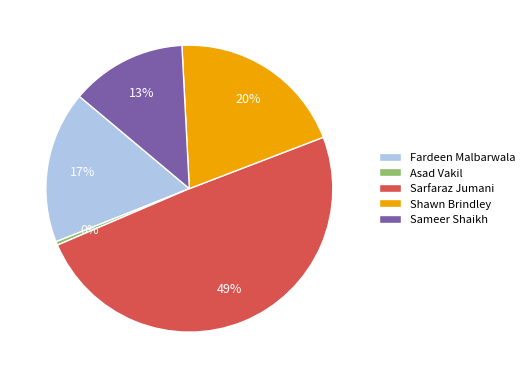

Is Sarfaraz Jumani the majority of the pie?

No